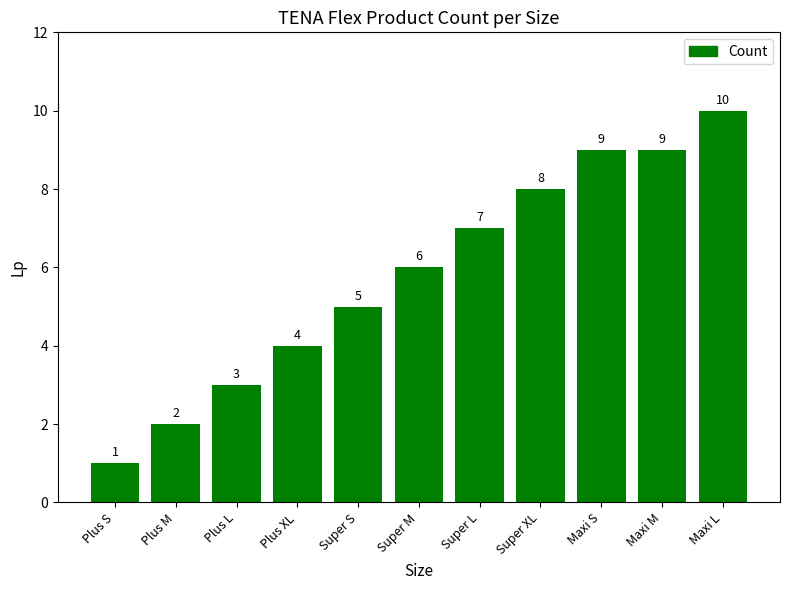

Reading left to right, transcribe all the data shown in this chart.

Plus S=1	Plus M=2	Plus L=3	Plus XL=4	Super S=5	Super M=6	Super L=7	Super XL=8	Maxi S=9	Maxi M=9	Maxi L=10